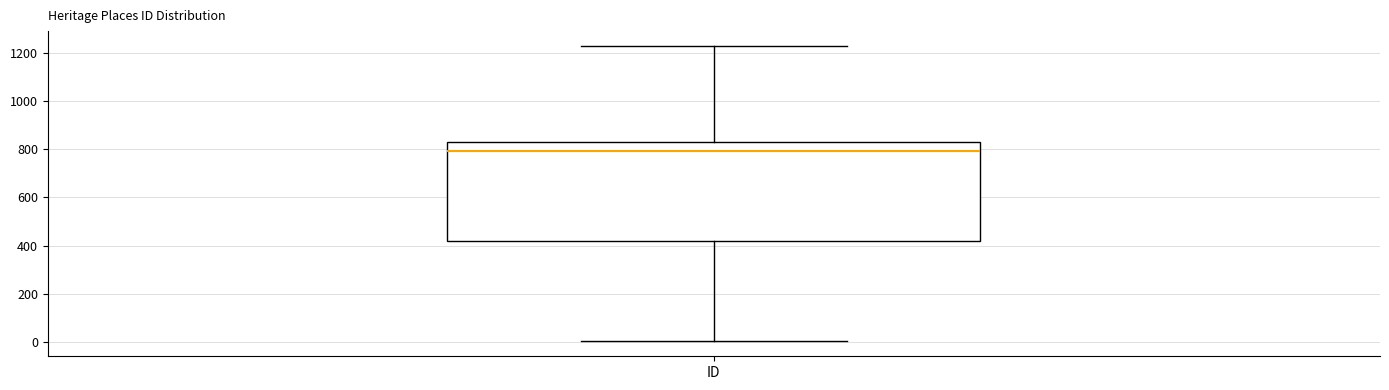

Where does the median line of the box for ID sit on the y-axis? The values are not printed on the chart, so give them approximately, as read against the axis.

800